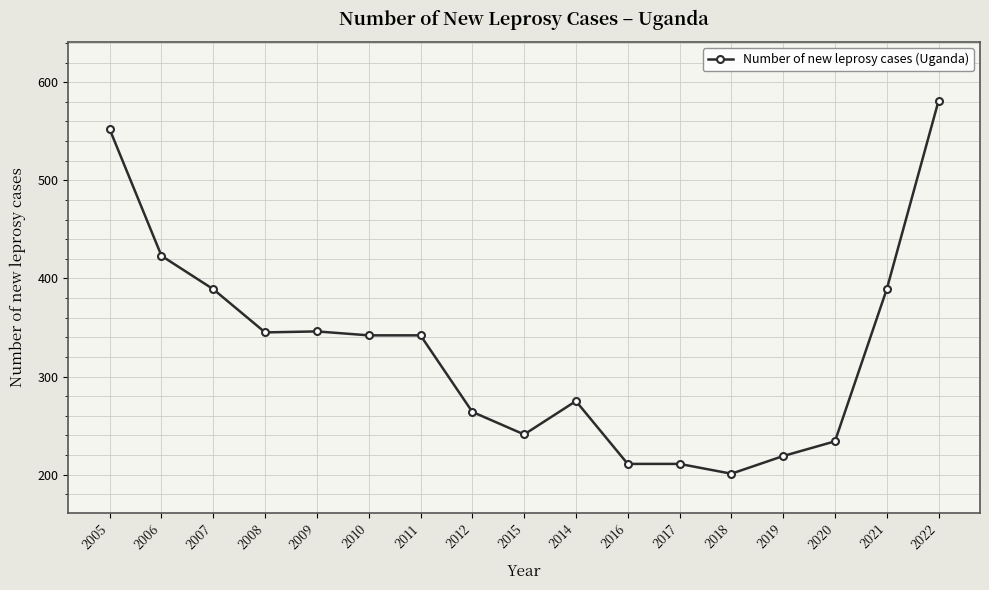

Is it true that the value at 2020 is 234?

True